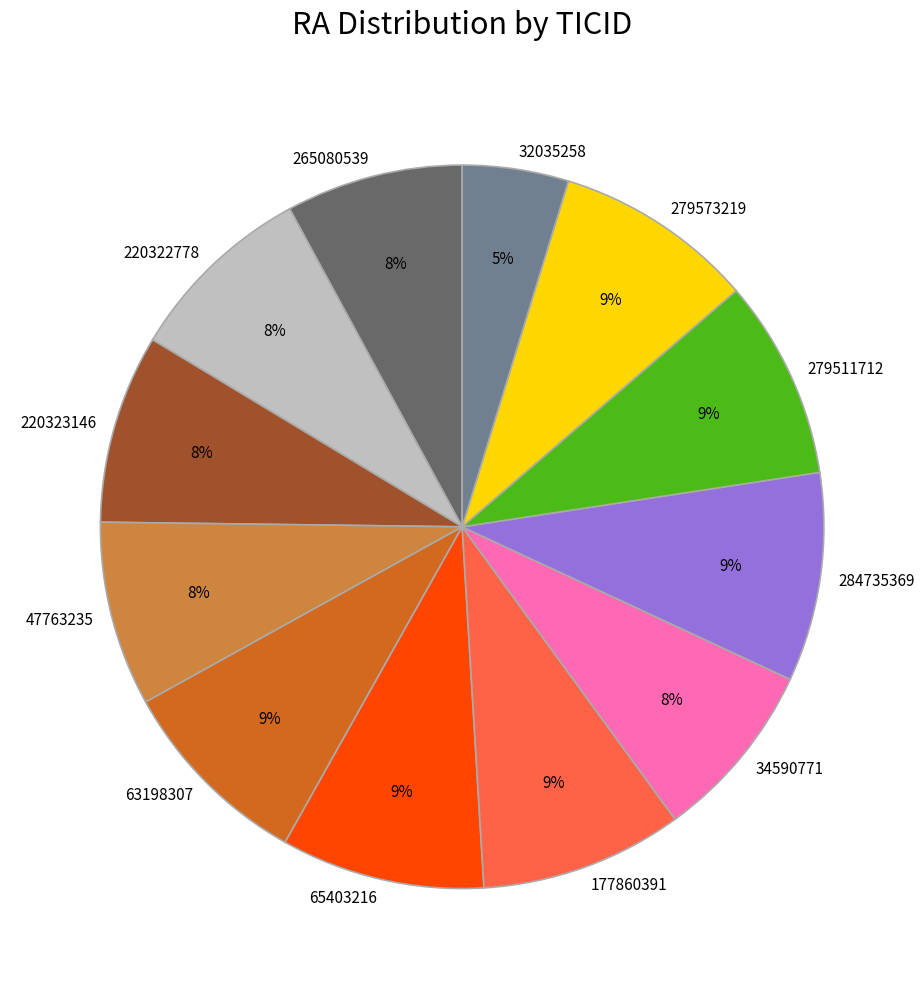

Is there any slice that represents more than half of the pie?

No